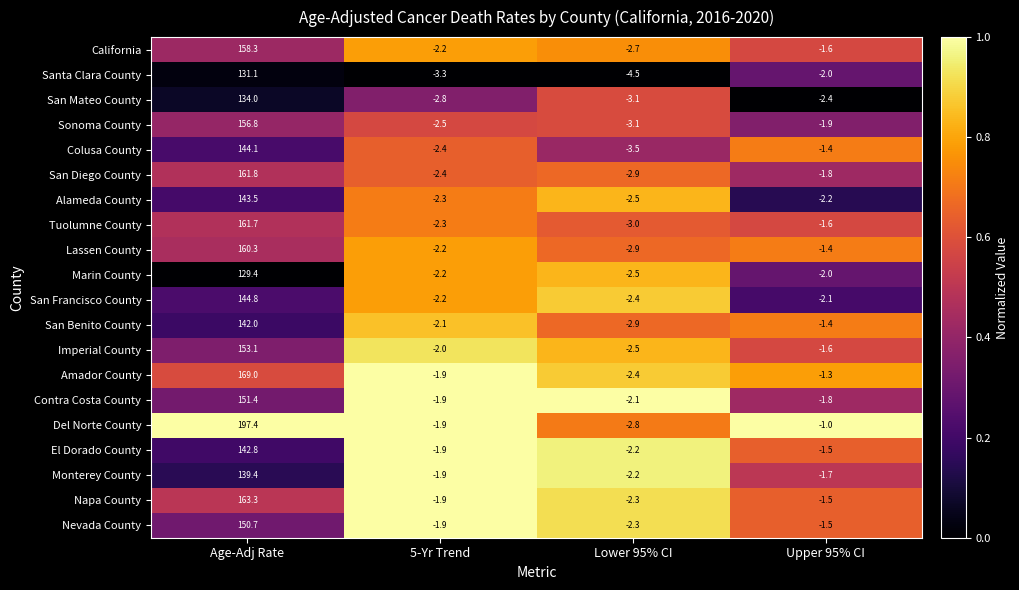

Which series has the widest spread of values?

Del Norte County